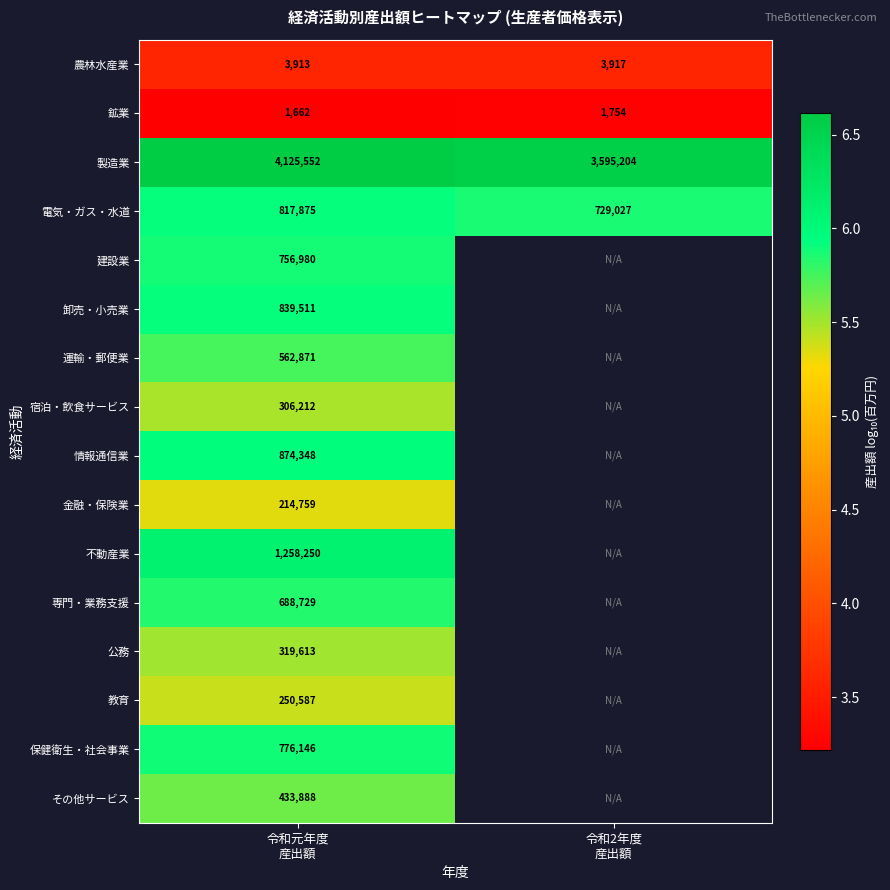

At 令和元年度
産出額, list the series in order from largest to smallest.

製造業, 不動産業, 情報通信業, 卸売・小売業, 電気・ガス・水道, 保健衛生・社会事業, 建設業, 専門・業務支援, 運輸・郵便業, その他サービス, 公務, 宿泊・飲食サービス, 教育, 金融・保険業, 農林水産業, 鉱業